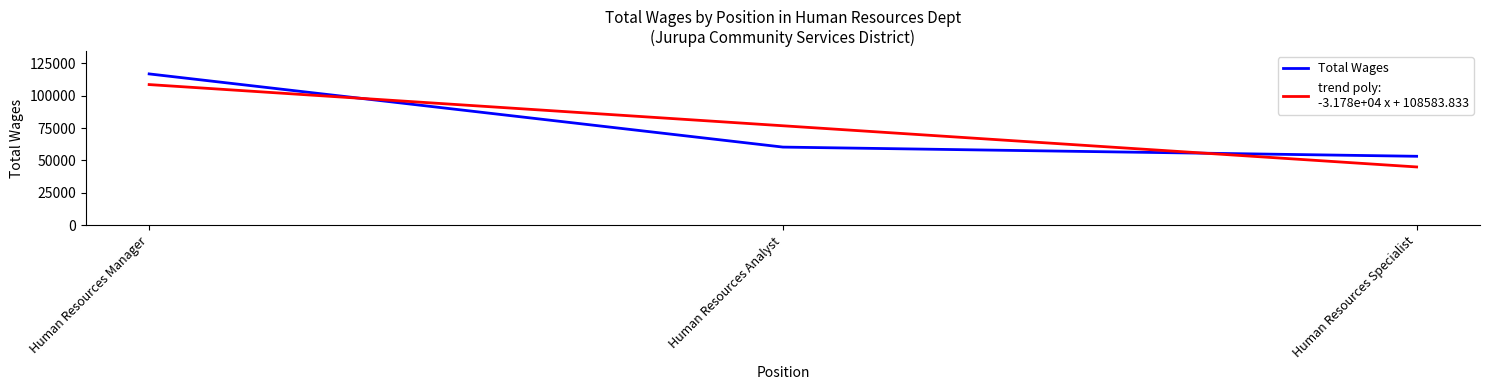

What is the spread (max minus min) of values at Human Resources Manager?

8229.2